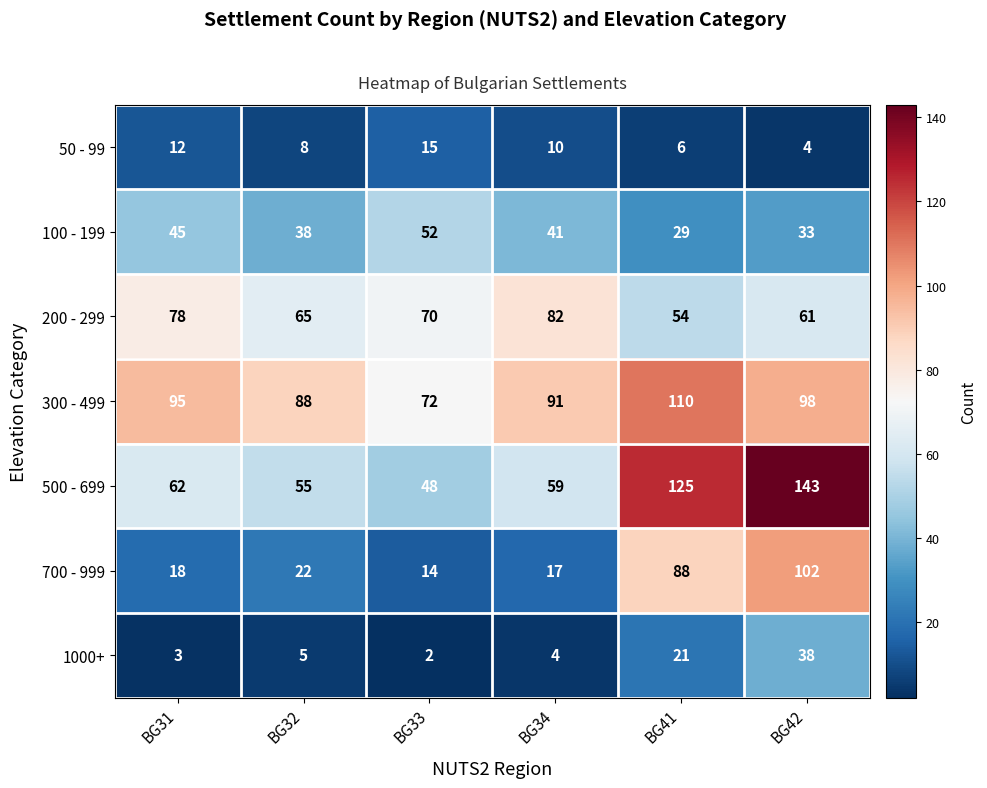

The 50 - 99 series shows 14 at BG34. True or false?

False